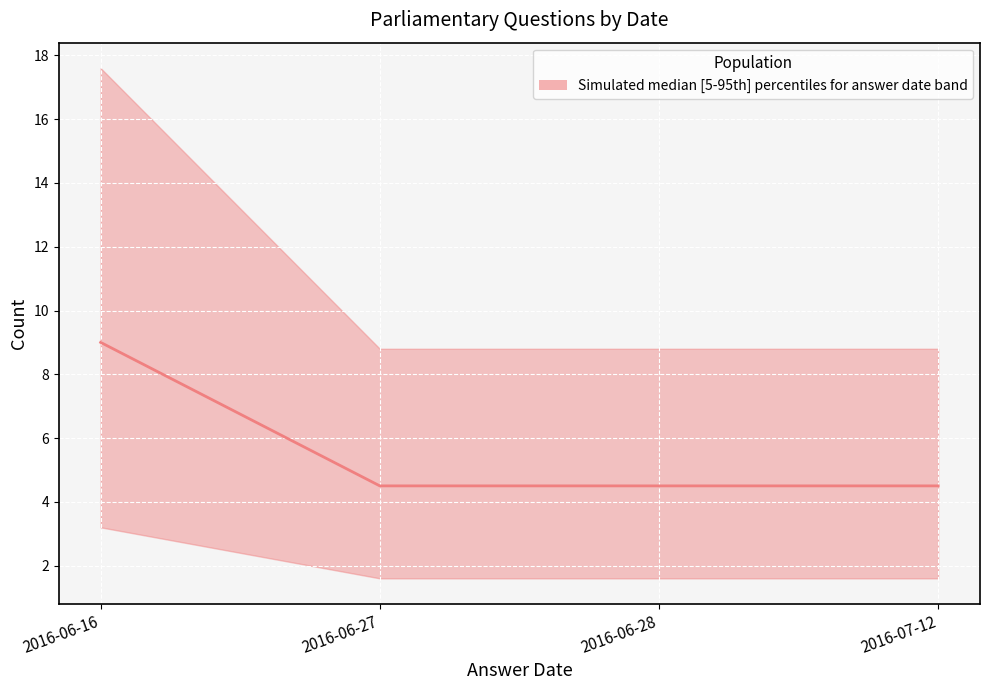

Which category has the highest value across all series?

2016-06-16